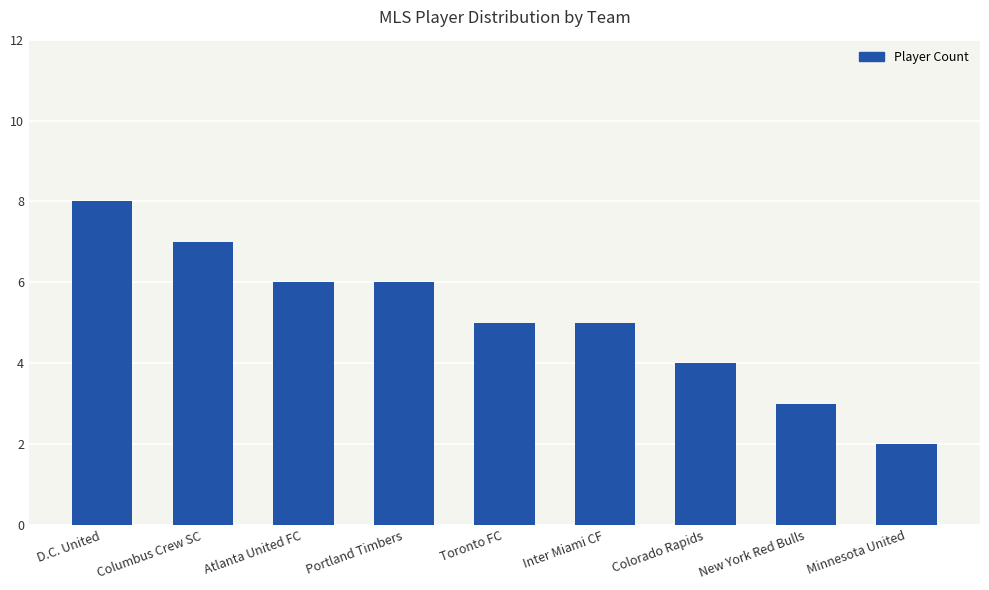

What is the minimum value shown in the chart?

2